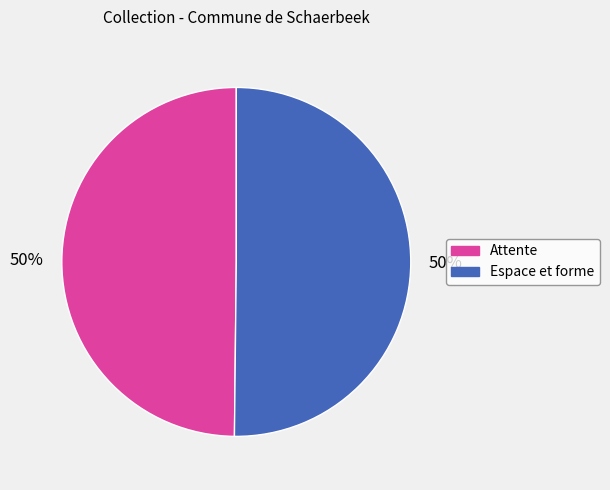

To the nearest percent, what percentage of the pie is Espace et forme?

50%